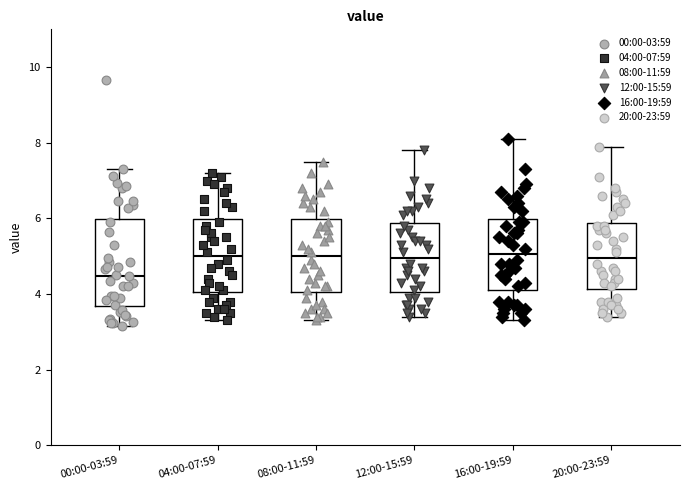

Reading left to right, transcribe this box plot: for each box, give where its median line is, the range the box spans, and where its two whiskers end, as read against the y-axis. The values are not printed on the chart, so give them approximately, as read against the axis.

00:00-03:59: median 4.4, box 3.6 to 6.0, whiskers 3.2 to 7.4
04:00-07:59: median 5.0, box 4.0 to 6.0, whiskers 3.4 to 7.2
08:00-11:59: median 5.0, box 4.0 to 6.0, whiskers 3.4 to 7.6
12:00-15:59: median 5.0, box 4.0 to 5.8, whiskers 3.4 to 7.8
16:00-19:59: median 5.0, box 4.2 to 6.0, whiskers 3.4 to 8.2
20:00-23:59: median 5.0, box 4.2 to 5.8, whiskers 3.4 to 8.0